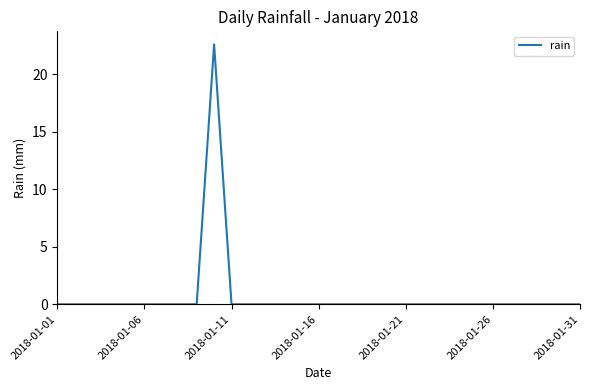

What is the greatest value displayed?

22.6